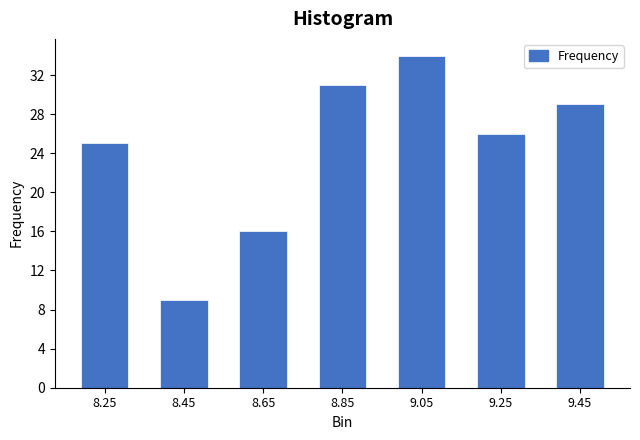

Reading left to right, what are all the values shown in this chart?

25	9	16	31	34	26	29